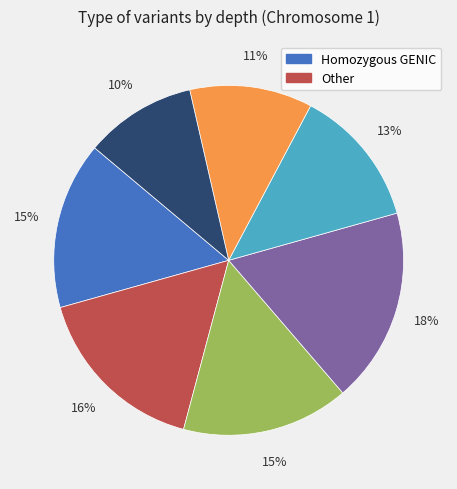

Is there a majority slice in this chart?

No